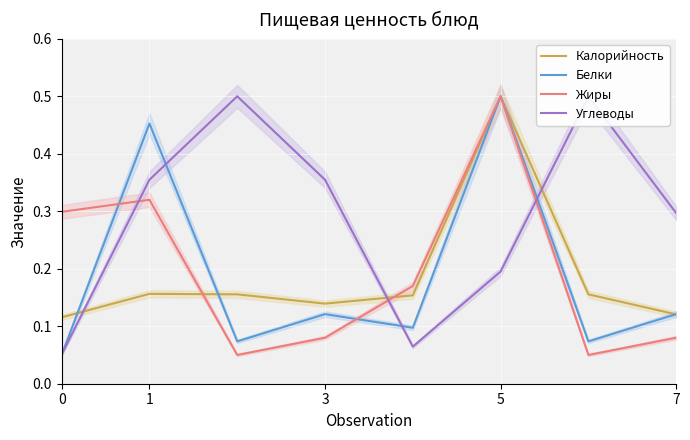

Is it true that Калорийность equals 0.2 at 0?

False